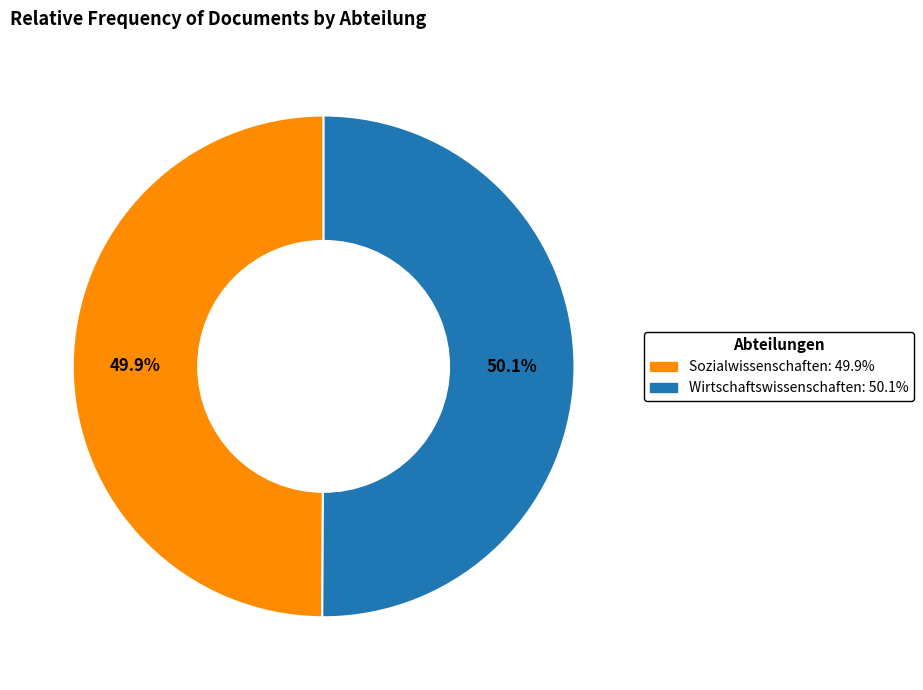

To the nearest percent, what percentage of the pie is Sozialwissenschaften?

50%